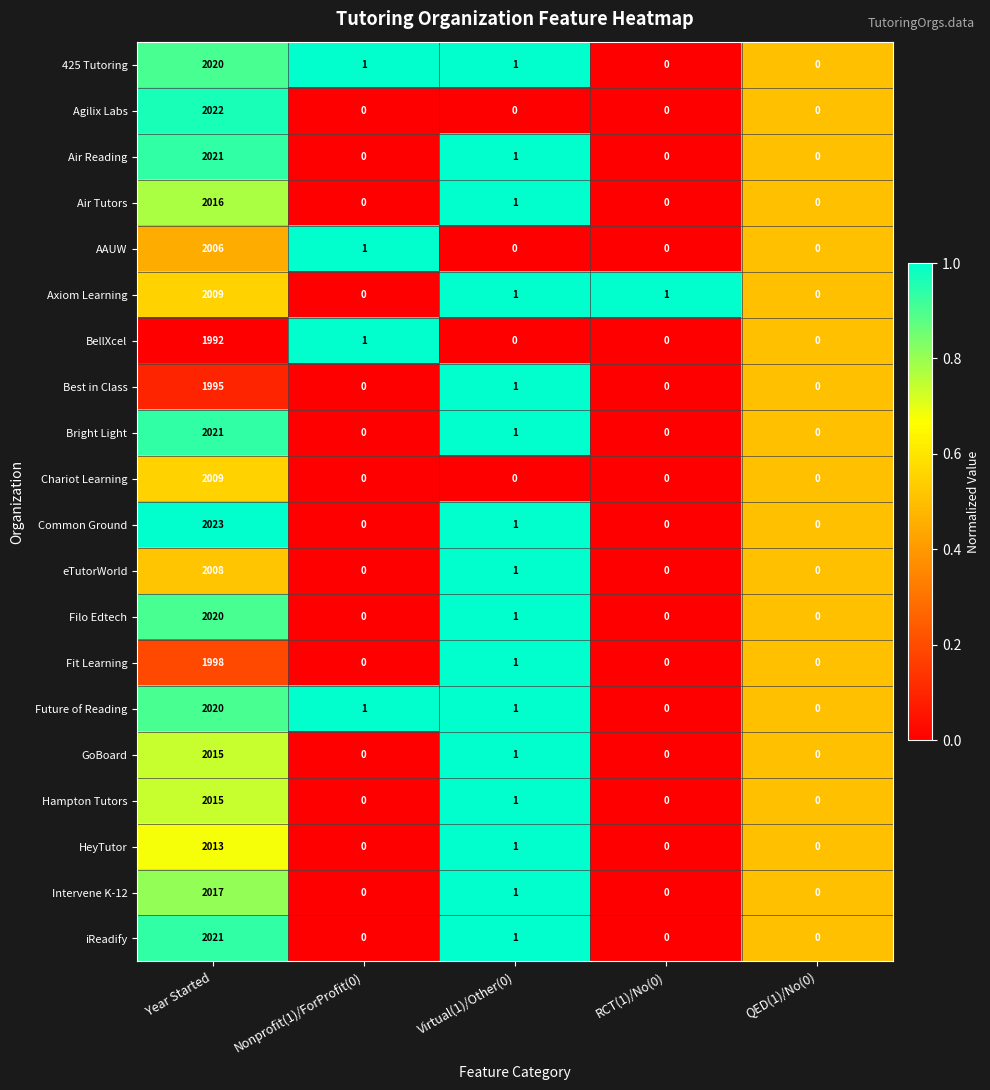

What is the sum of the Intervene K-12 values at Year Started and Nonprofit(1)/ForProfit(0)?

2017